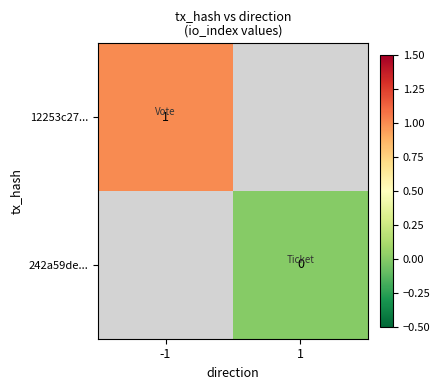

At how many categories does at least one series exceed 0?

1